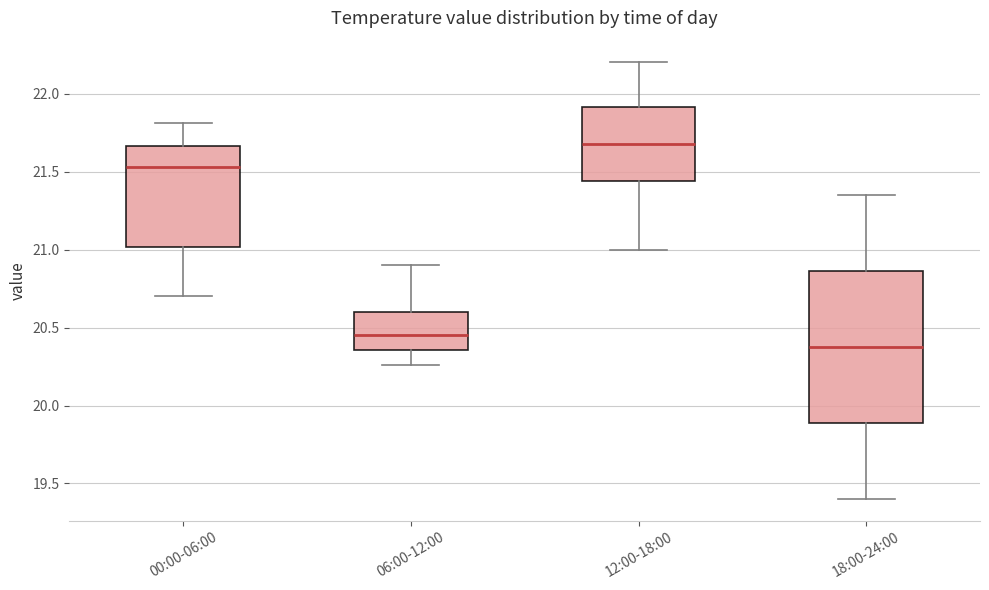

Which box is the tallest, from its lower edge to its upper edge?

18:00-24:00